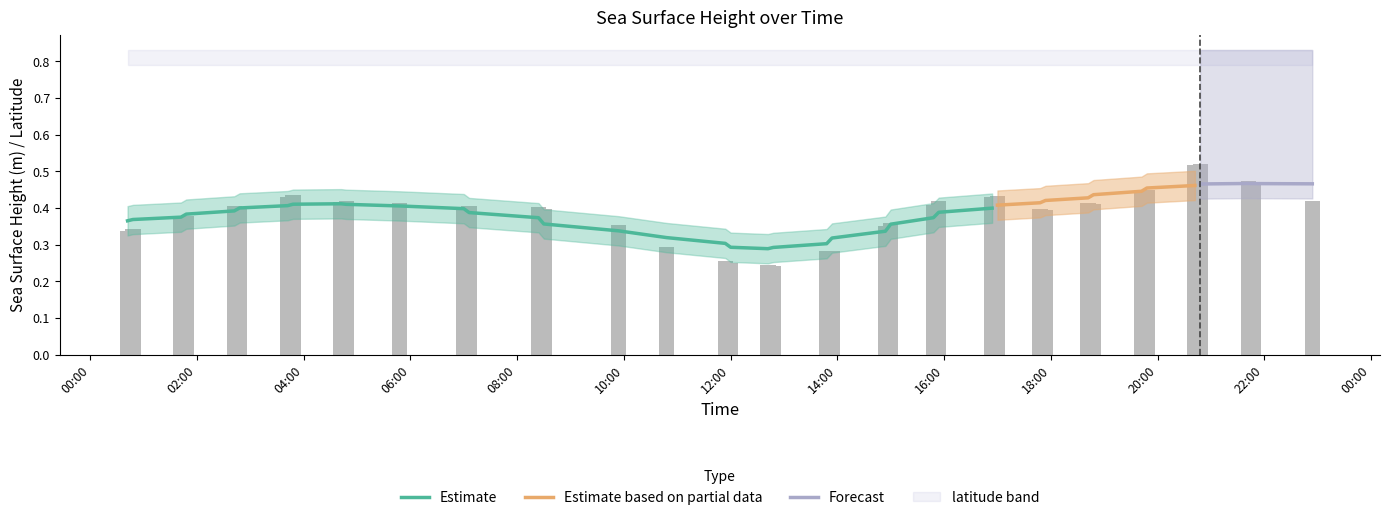

Count the number of categories in the chart.

40